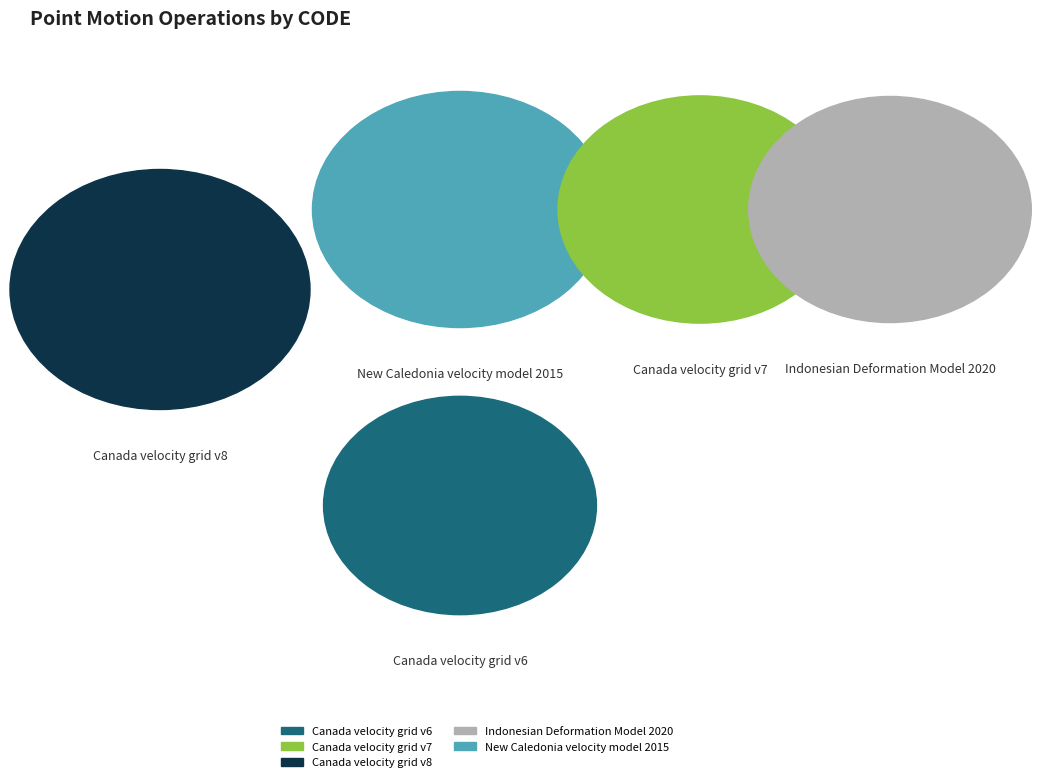

To the nearest percent, what is the difference between the largest and smallest slice percentages?

4%